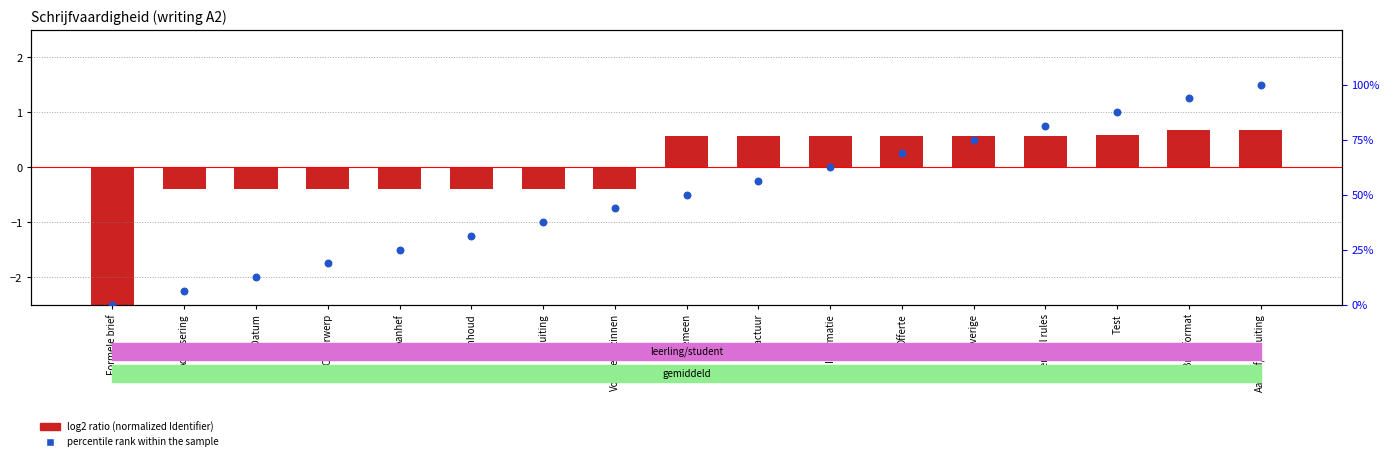

At how many categories does at least one series exceed 70?

5